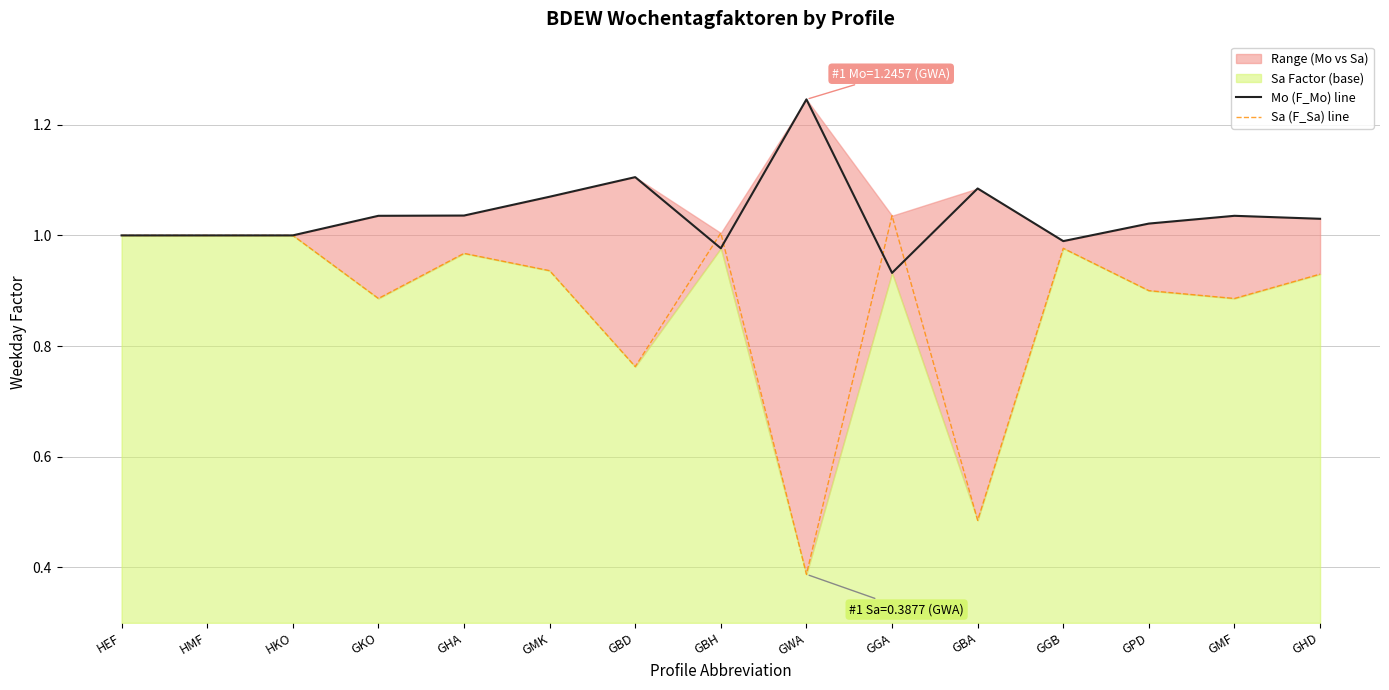

Reading left to right, list all the values displayed in this chart.

Mo (F_Mo) line: HEF=1.0	HMF=1.0	HKO=1.0	GKO=1.0	GHA=1.0	GMK=1.1	GBD=1.1	GBH=1.0	GWA=1.2	GGA=0.9	GBA=1.1	GGB=1.0	GPD=1.0	GMF=1.0	GHD=1.0
Sa (F_Sa) line: HEF=1.0	HMF=1.0	HKO=1.0	GKO=0.9	GHA=1.0	GMK=0.9	GBD=0.8	GBH=1.0	GWA=0.4	GGA=1.0	GBA=0.5	GGB=1.0	GPD=0.9	GMF=0.9	GHD=0.9